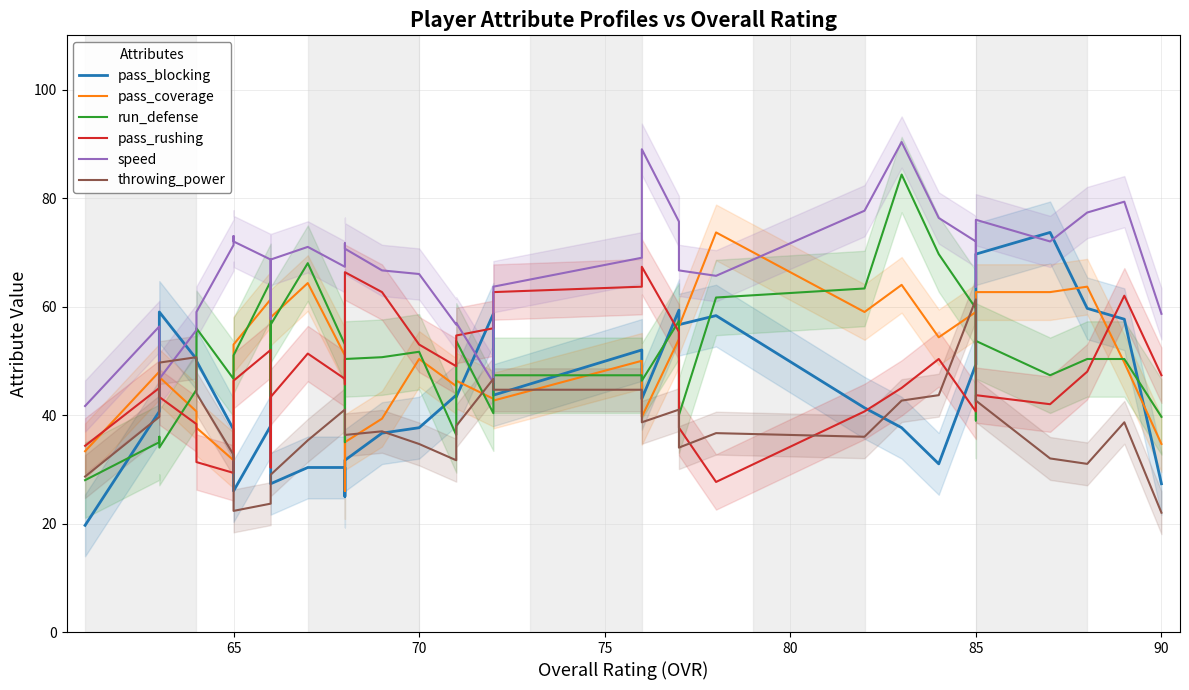

True or false: pass_coverage has a value of 34.7 at 90.

True